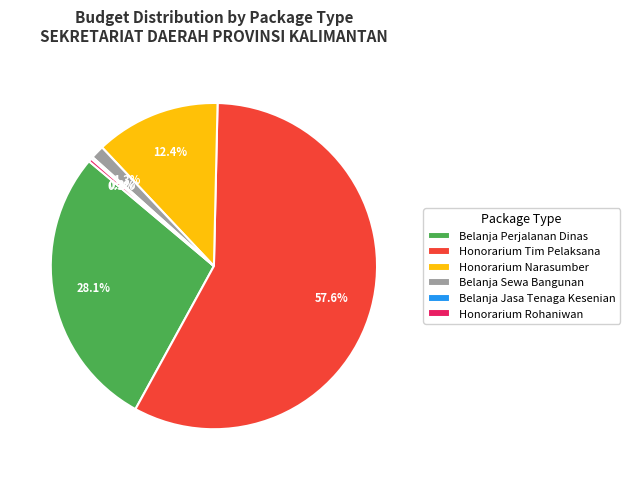

Which has a higher value, Honorarium Rohaniwan or Honorarium Tim Pelaksana?

Honorarium Tim Pelaksana